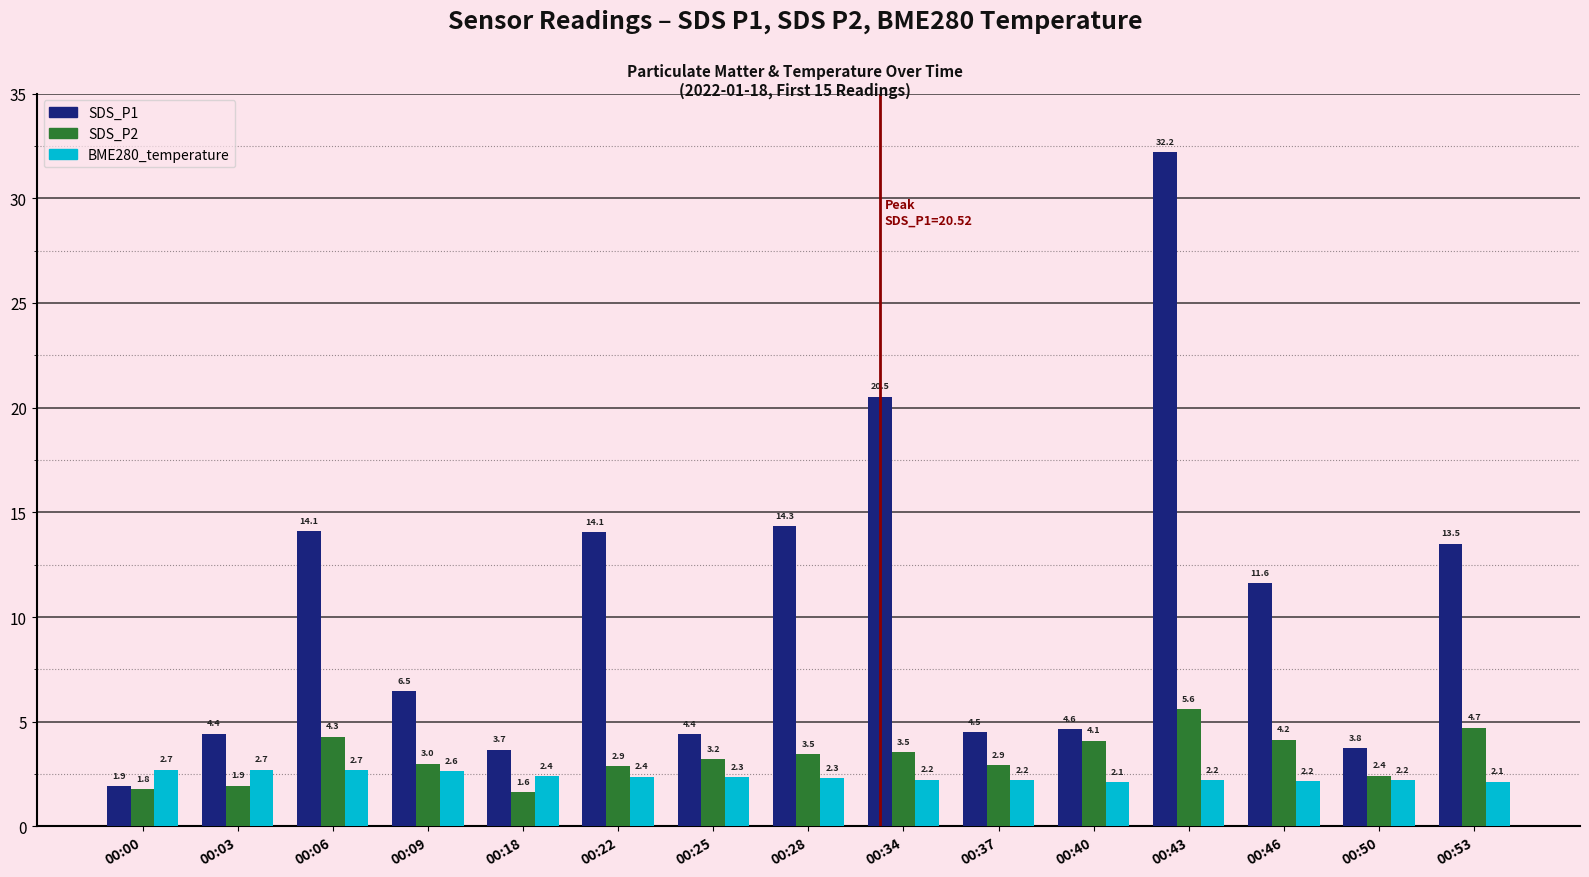

At which label does SDS_P2 first exceed 3?

00:06